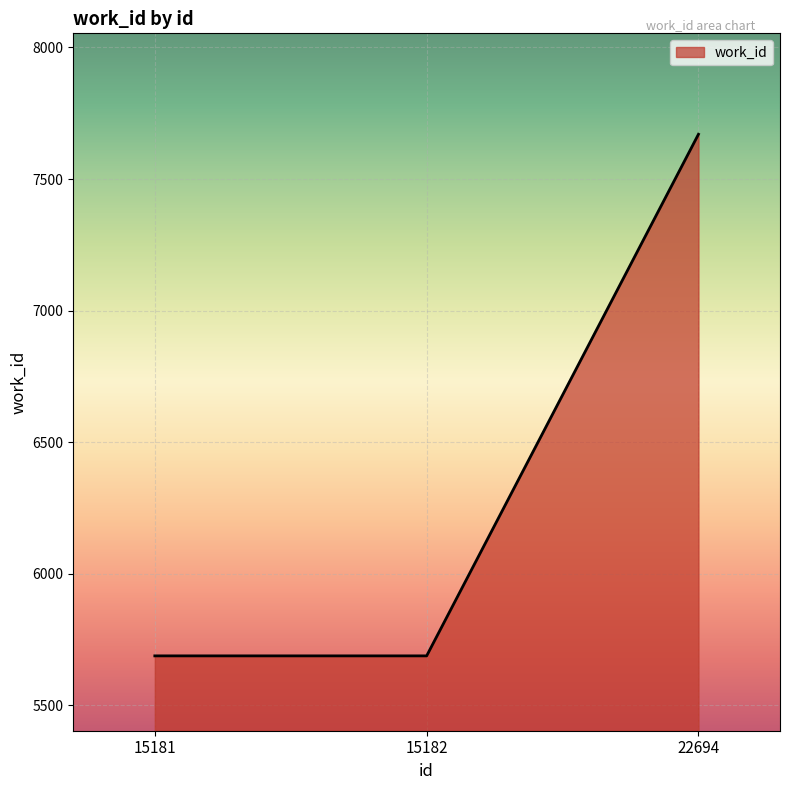

The value at 15182 is 3943. True or false?

False